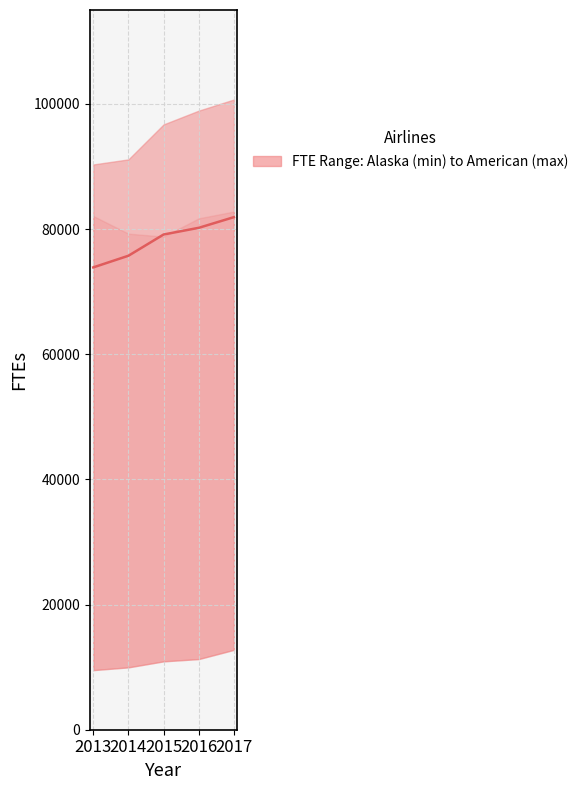

True or false: the data shows 75734 at 2014.

True